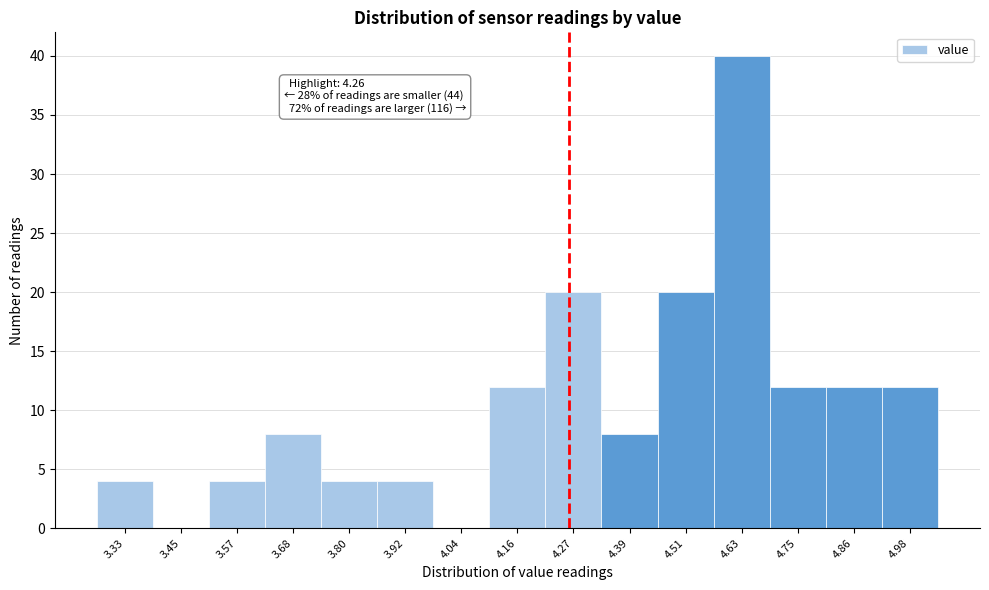

Over which range of the x-axis is the bar tallest?

4.56 to 4.68